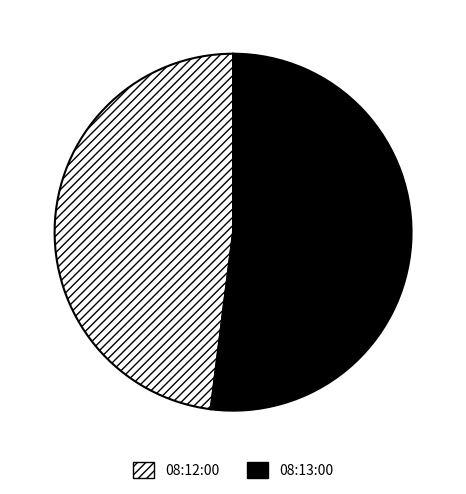

Rank the categories by value from highest to lowest.

08:13:00, 08:12:00